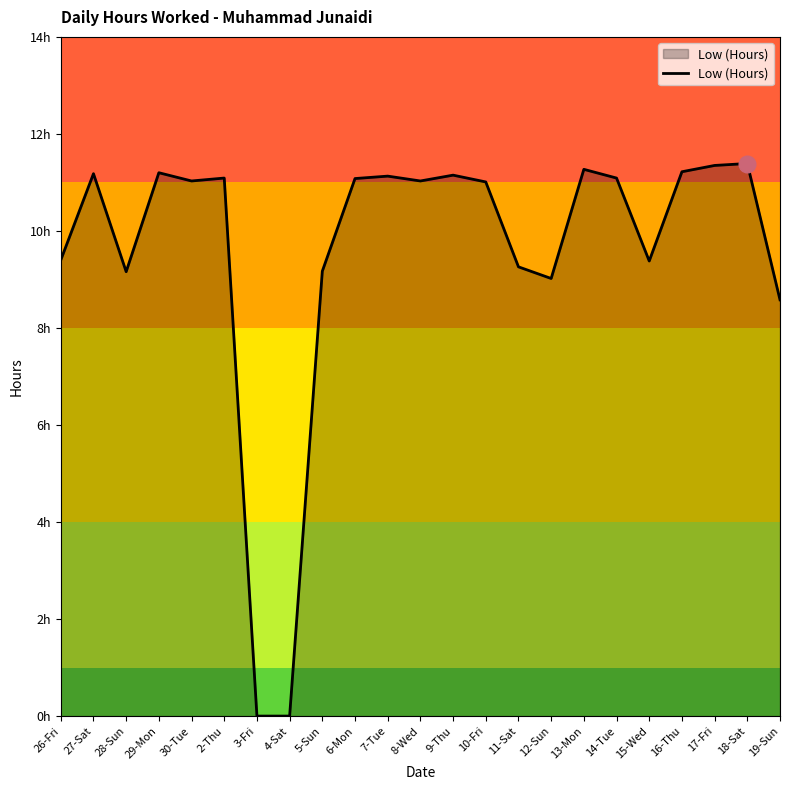

What value does the data have at 17-Fri?

11.3